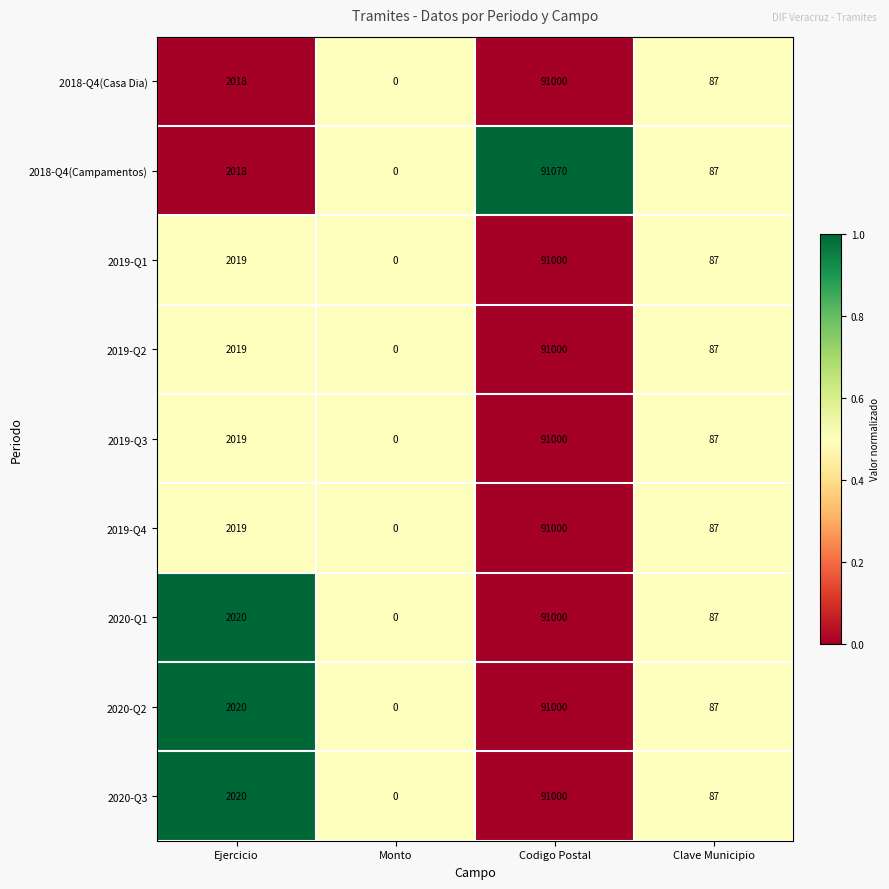

What is the average value of the 2020-Q2 series?

23277